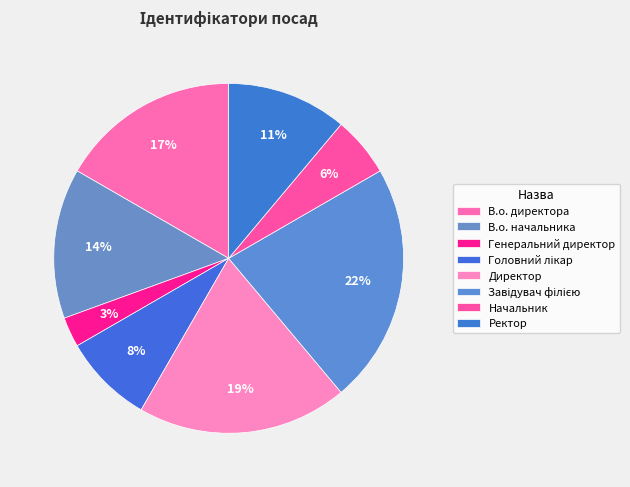

To the nearest percent, what is the difference between the Ректор and Директор slice percentages?

8%